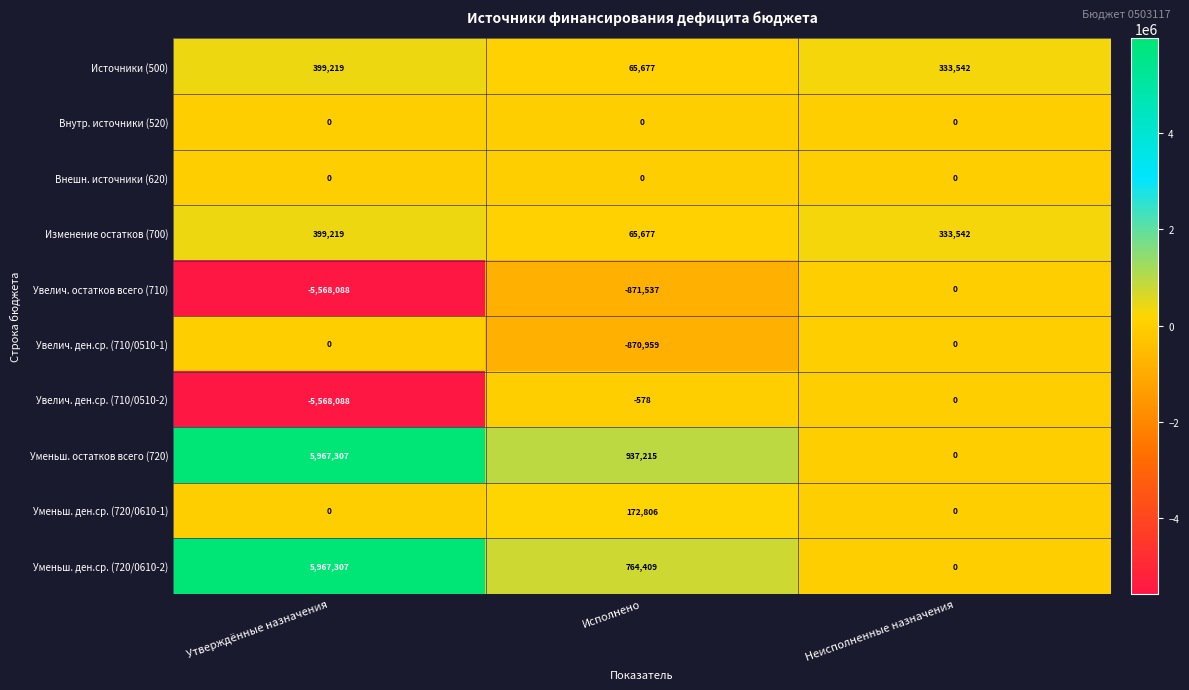

Count the number of categories in the chart.

3